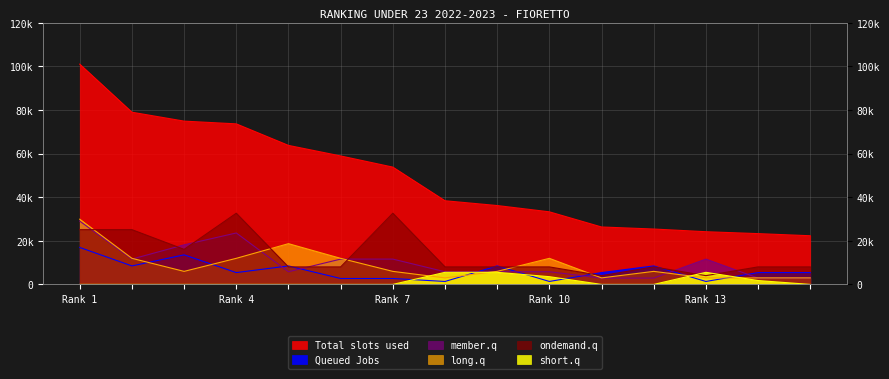

Where is ondemand.q nearest to the value 18341?

3